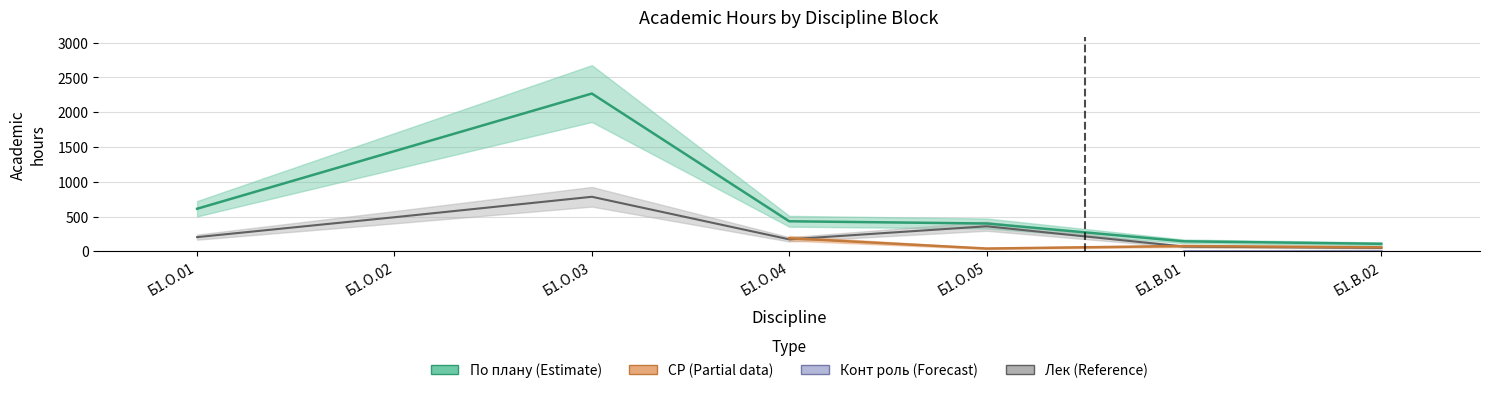

Does the chart display data point markers on the line(s)?

No